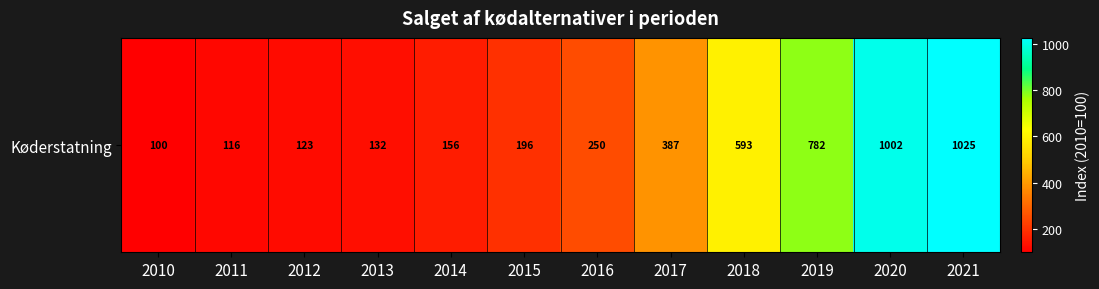

Reading left to right, list all the values displayed in this chart.

100.0	115.7	122.8	132.4	155.6	195.6	250.4	386.5	592.8	781.8	1001.9	1025.3